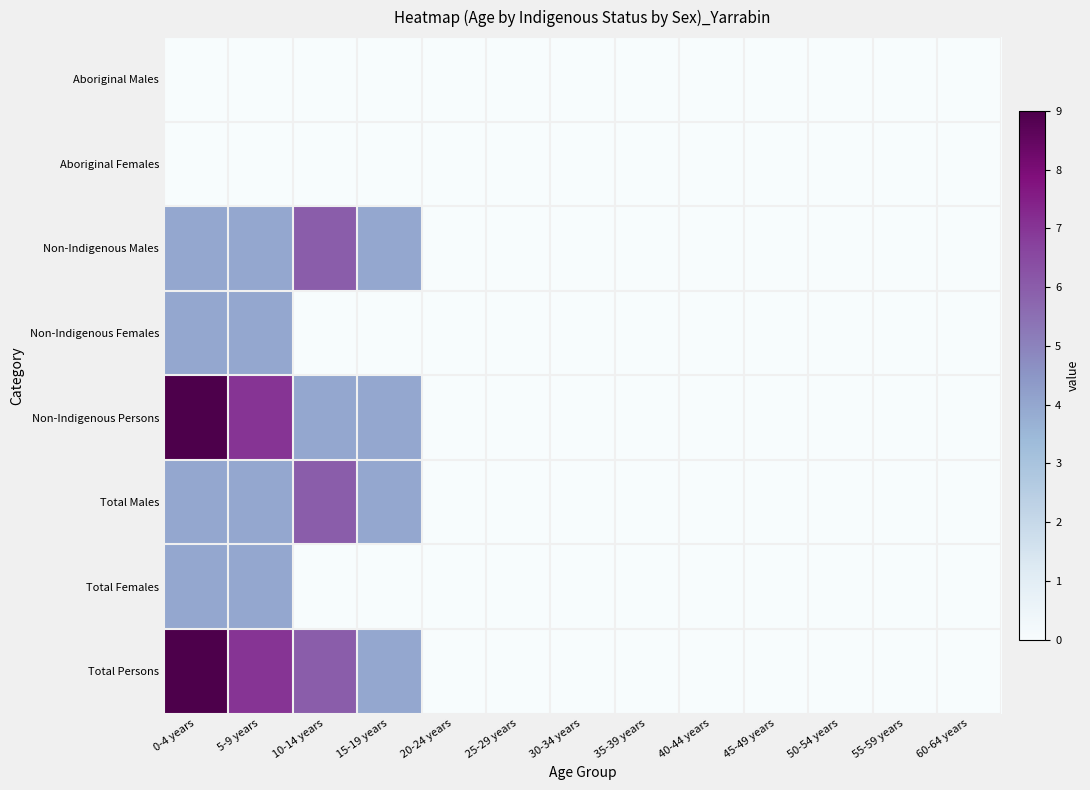

Reading left to right, extract all data points from this chart.

Aboriginal Males: 0-4 years=0	5-9 years=0	10-14 years=0	15-19 years=0	20-24 years=0	25-29 years=0	30-34 years=0	35-39 years=0	40-44 years=0	45-49 years=0	50-54 years=0	55-59 years=0	60-64 years=0
Aboriginal Females: 0-4 years=0	5-9 years=0	10-14 years=0	15-19 years=0	20-24 years=0	25-29 years=0	30-34 years=0	35-39 years=0	40-44 years=0	45-49 years=0	50-54 years=0	55-59 years=0	60-64 years=0
Non-Indigenous Males: 0-4 years=4	5-9 years=4	10-14 years=6	15-19 years=4	20-24 years=0	25-29 years=0	30-34 years=0	35-39 years=0	40-44 years=0	45-49 years=0	50-54 years=0	55-59 years=0	60-64 years=0
Non-Indigenous Females: 0-4 years=4	5-9 years=4	10-14 years=0	15-19 years=0	20-24 years=0	25-29 years=0	30-34 years=0	35-39 years=0	40-44 years=0	45-49 years=0	50-54 years=0	55-59 years=0	60-64 years=0
Non-Indigenous Persons: 0-4 years=9	5-9 years=7	10-14 years=4	15-19 years=4	20-24 years=0	25-29 years=0	30-34 years=0	35-39 years=0	40-44 years=0	45-49 years=0	50-54 years=0	55-59 years=0	60-64 years=0
Total Males: 0-4 years=4	5-9 years=4	10-14 years=6	15-19 years=4	20-24 years=0	25-29 years=0	30-34 years=0	35-39 years=0	40-44 years=0	45-49 years=0	50-54 years=0	55-59 years=0	60-64 years=0
Total Females: 0-4 years=4	5-9 years=4	10-14 years=0	15-19 years=0	20-24 years=0	25-29 years=0	30-34 years=0	35-39 years=0	40-44 years=0	45-49 years=0	50-54 years=0	55-59 years=0	60-64 years=0
Total Persons: 0-4 years=9	5-9 years=7	10-14 years=6	15-19 years=4	20-24 years=0	25-29 years=0	30-34 years=0	35-39 years=0	40-44 years=0	45-49 years=0	50-54 years=0	55-59 years=0	60-64 years=0